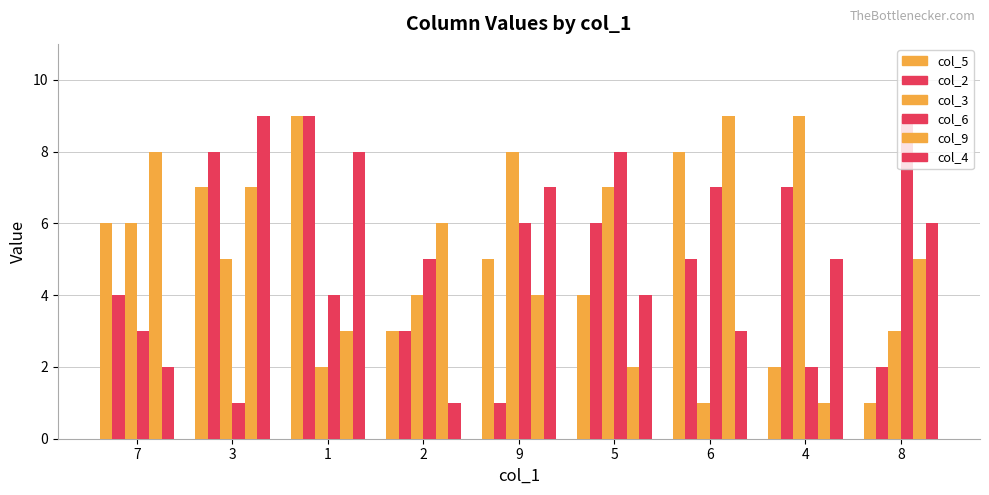

Which series has the largest total across all categories?

col_5